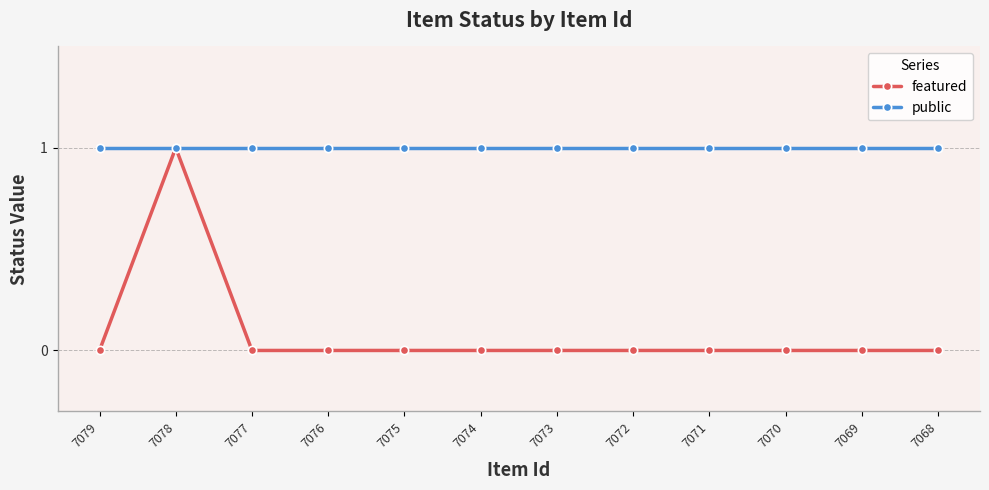

What is the value of the public point at the 10th from the left?

1